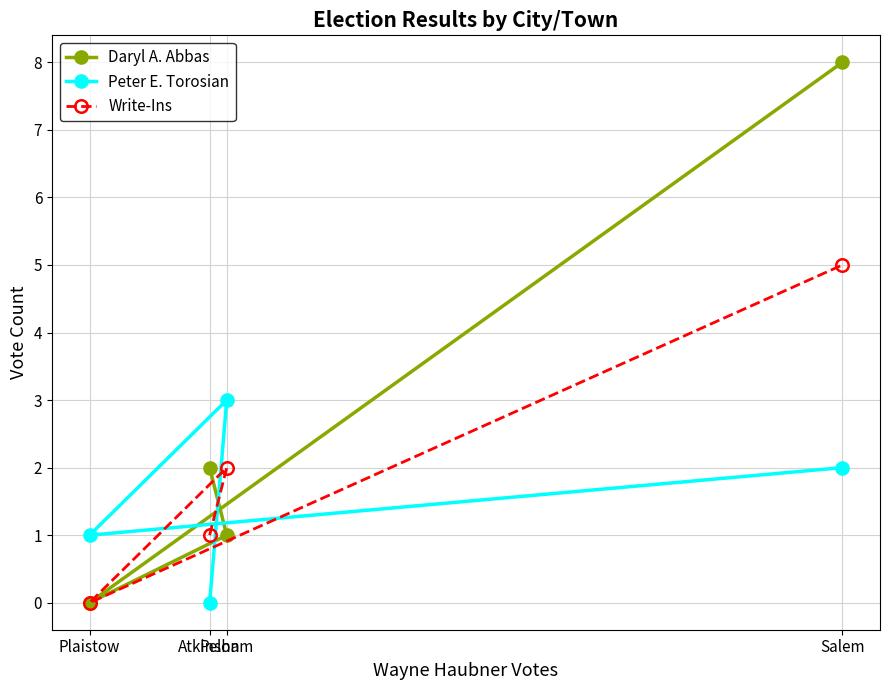

How many values in the Write-Ins series are below 2?

2